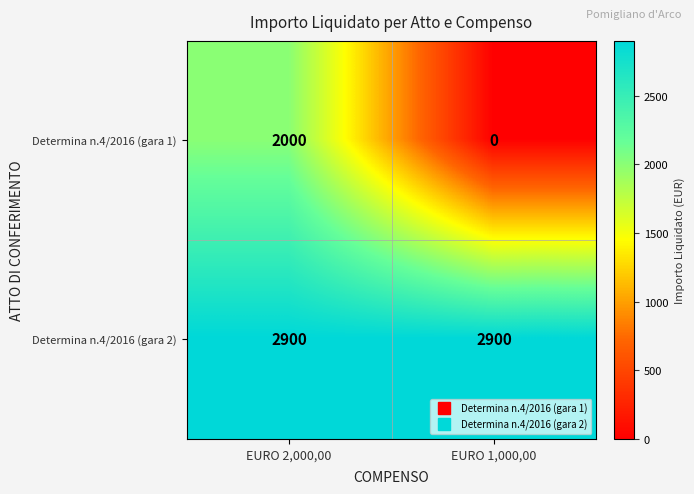

Reading left to right, extract all data points from this chart.

Determina n.4/2016 (gara 1): 2000	0
Determina n.4/2016 (gara 2): 2900	2900